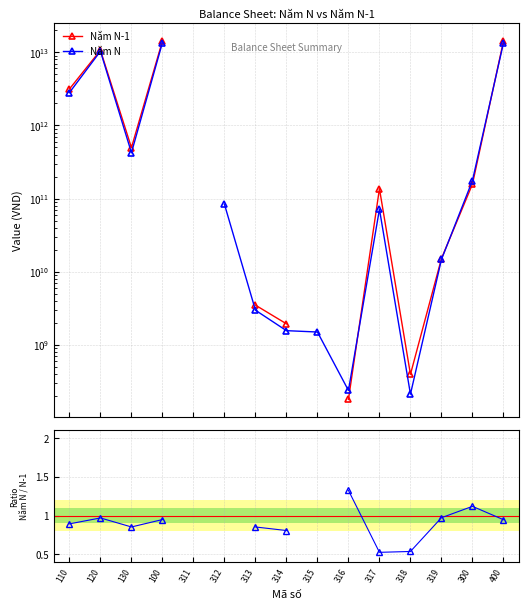

What is the value of the Năm N point at the 7th from the left?

2982151697.0